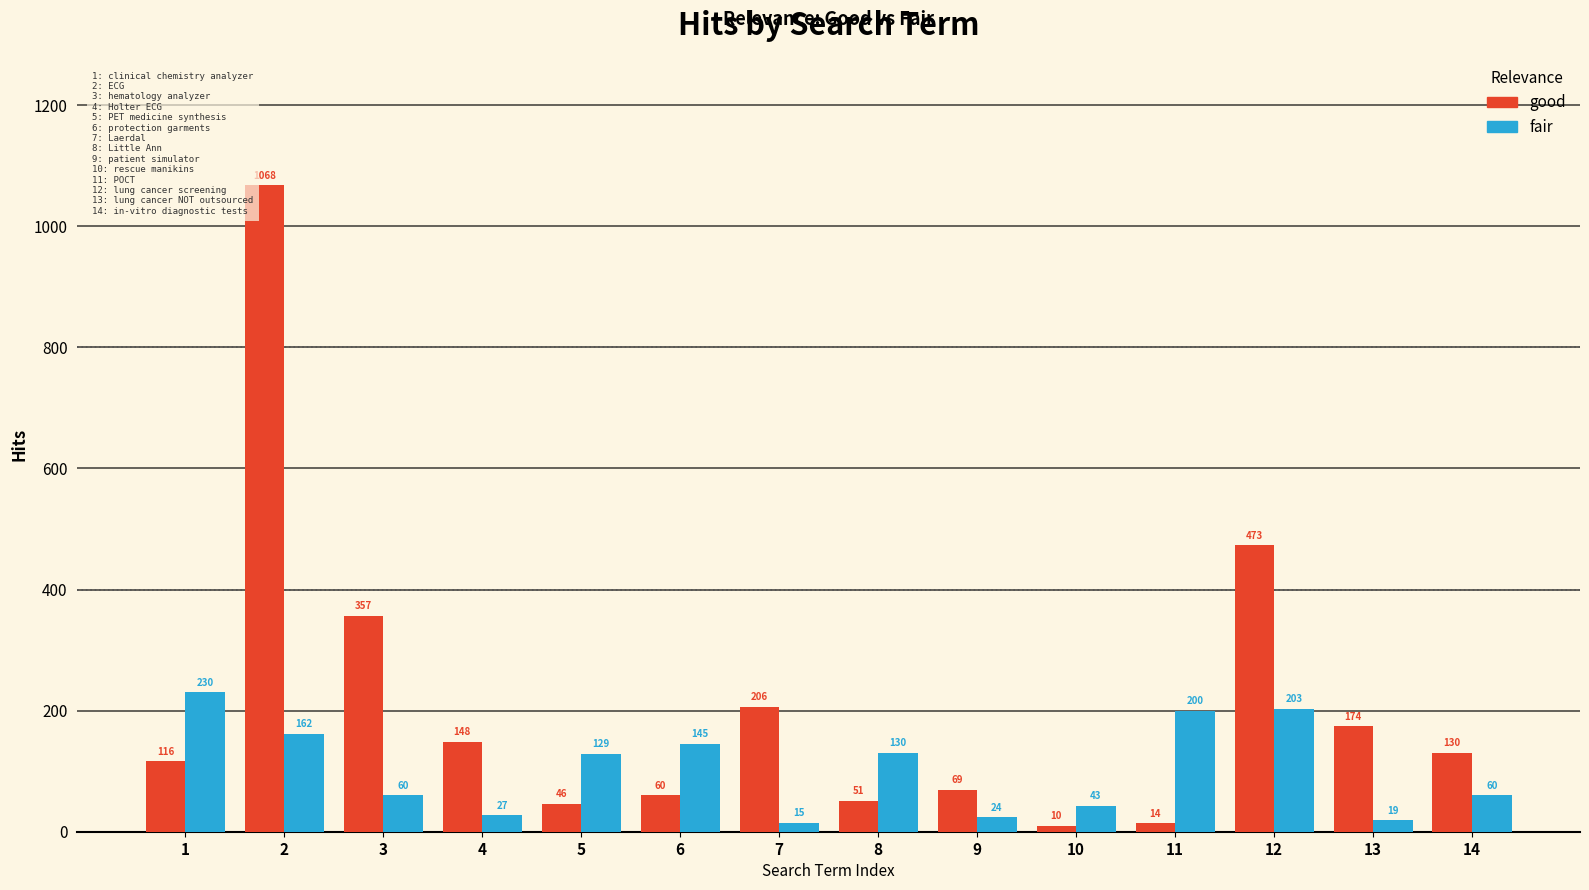

Where does the good series first go above 130?

2